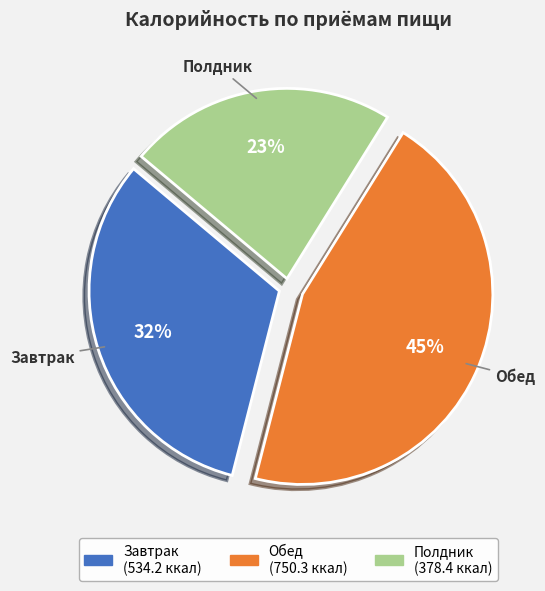

Rank the categories by value from lowest to highest.

Полдник, Завтрак, Обед